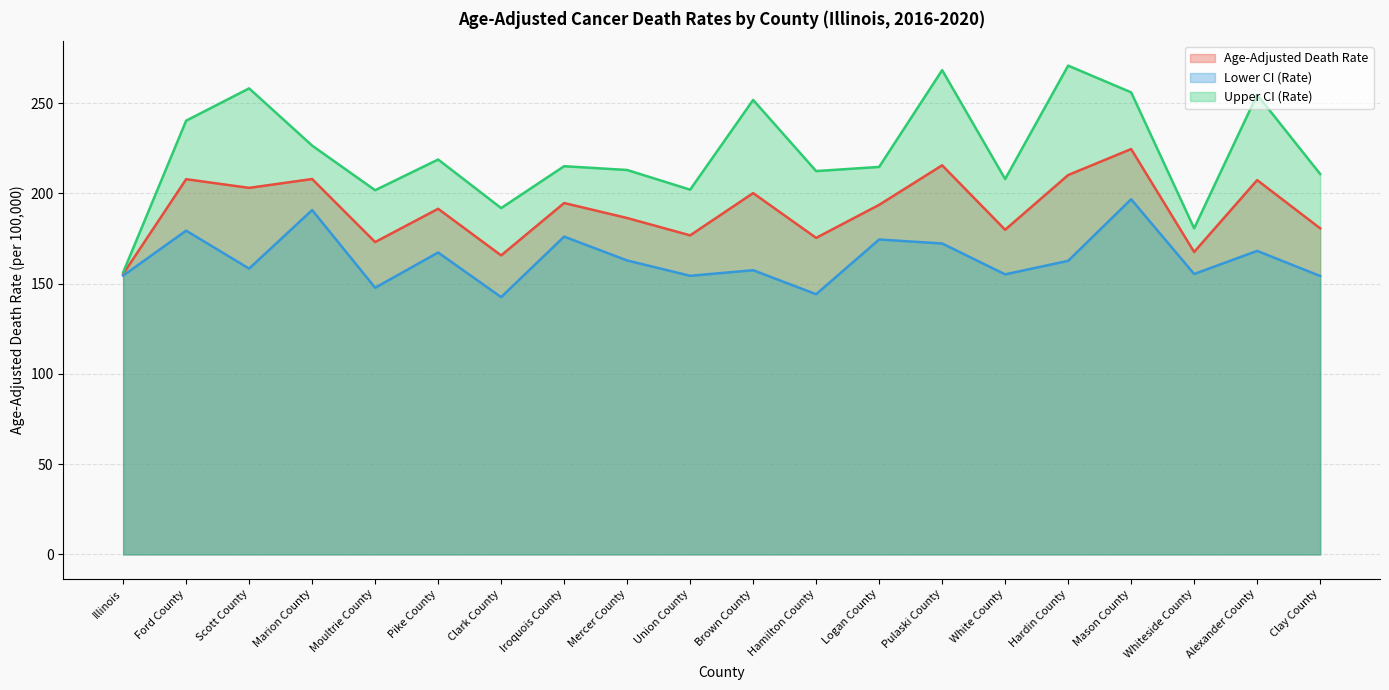

Rank the series at Mercer County from highest to lowest value.

Upper CI (Rate), Age-Adjusted Death Rate, Lower CI (Rate)